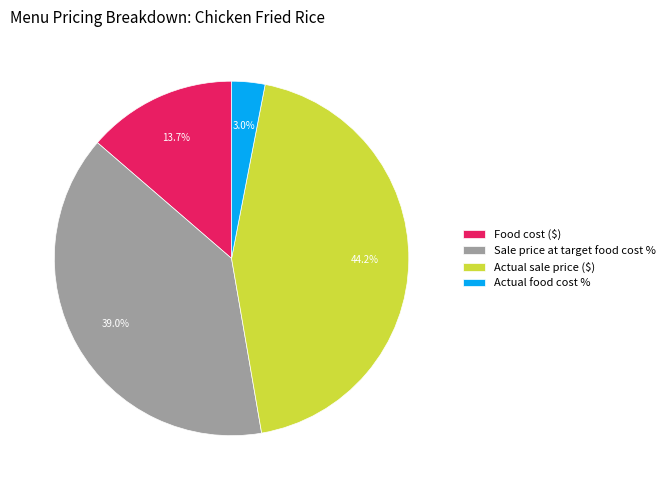

Does any single category account for the majority?

No